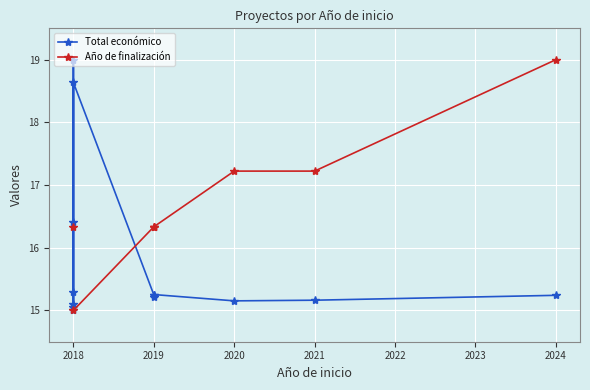

The Total económico series shows 23.4 at 11. True or false?

False